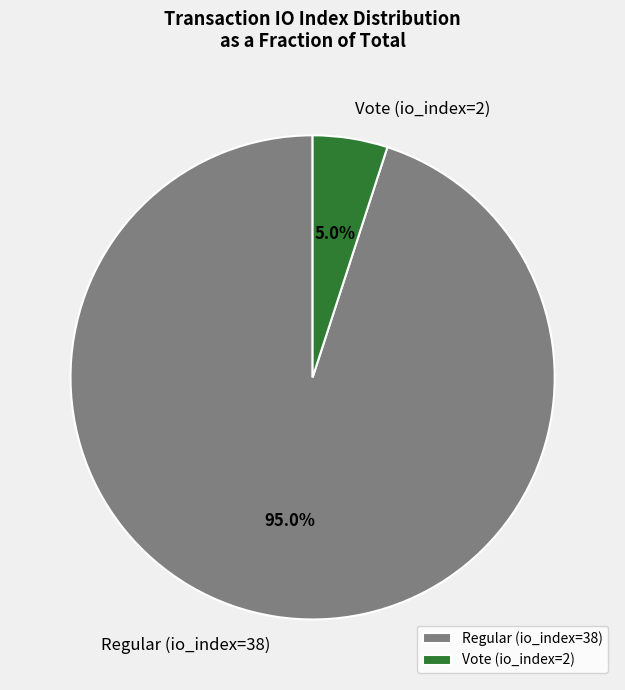

What percentage is the Vote (io_index=2) slice, to the nearest percent?

5%